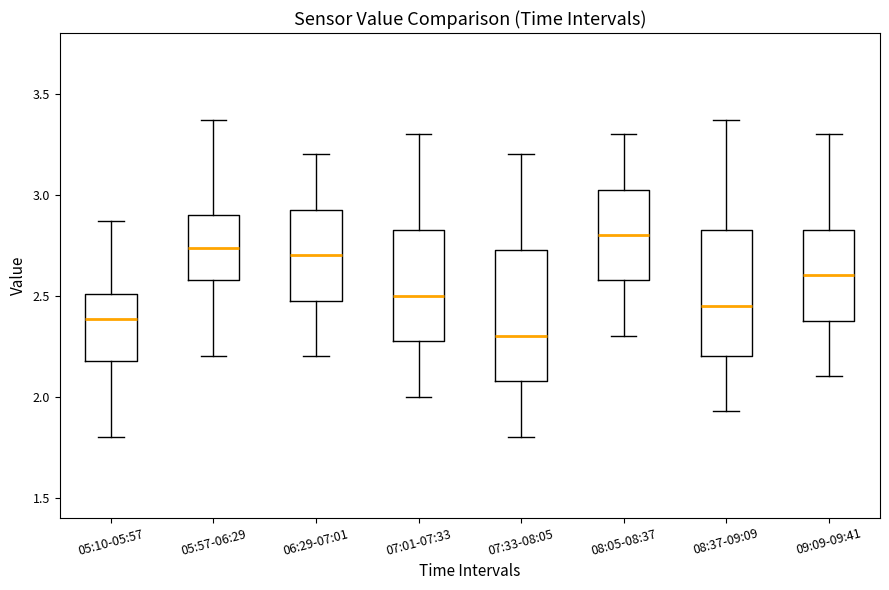

Which box has the lowest median line?

07:33-08:05